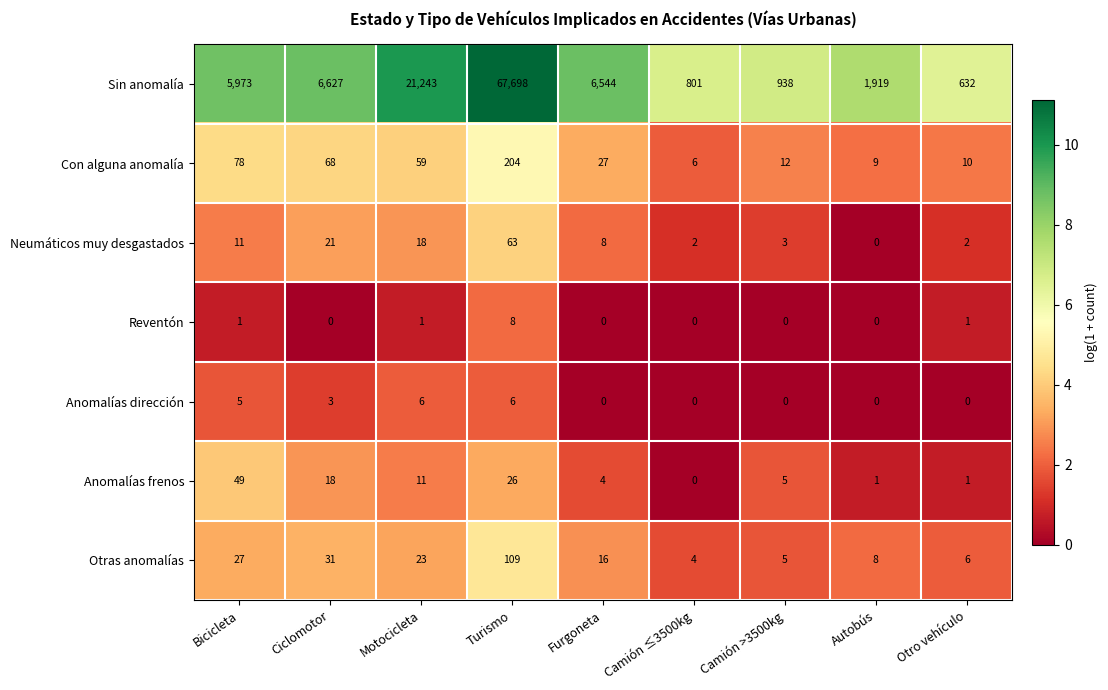

At which category is the sum across all series the highest?

Turismo